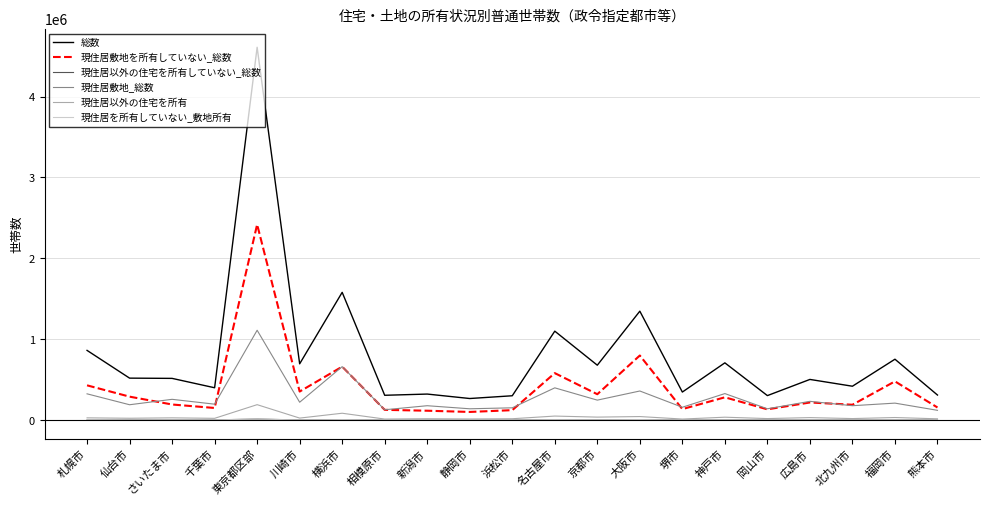

At which label is 現住居敷地を所有していない_総数 closest to 1259000?

大阪市